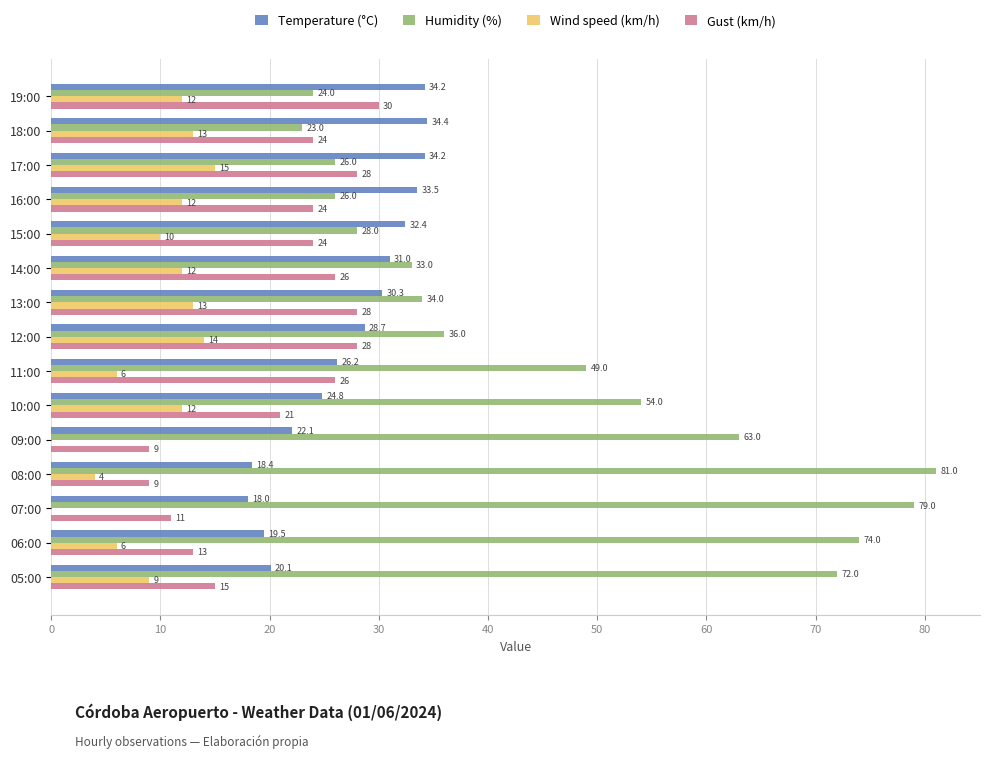

Which label corresponds to the largest value in the chart?

08:00